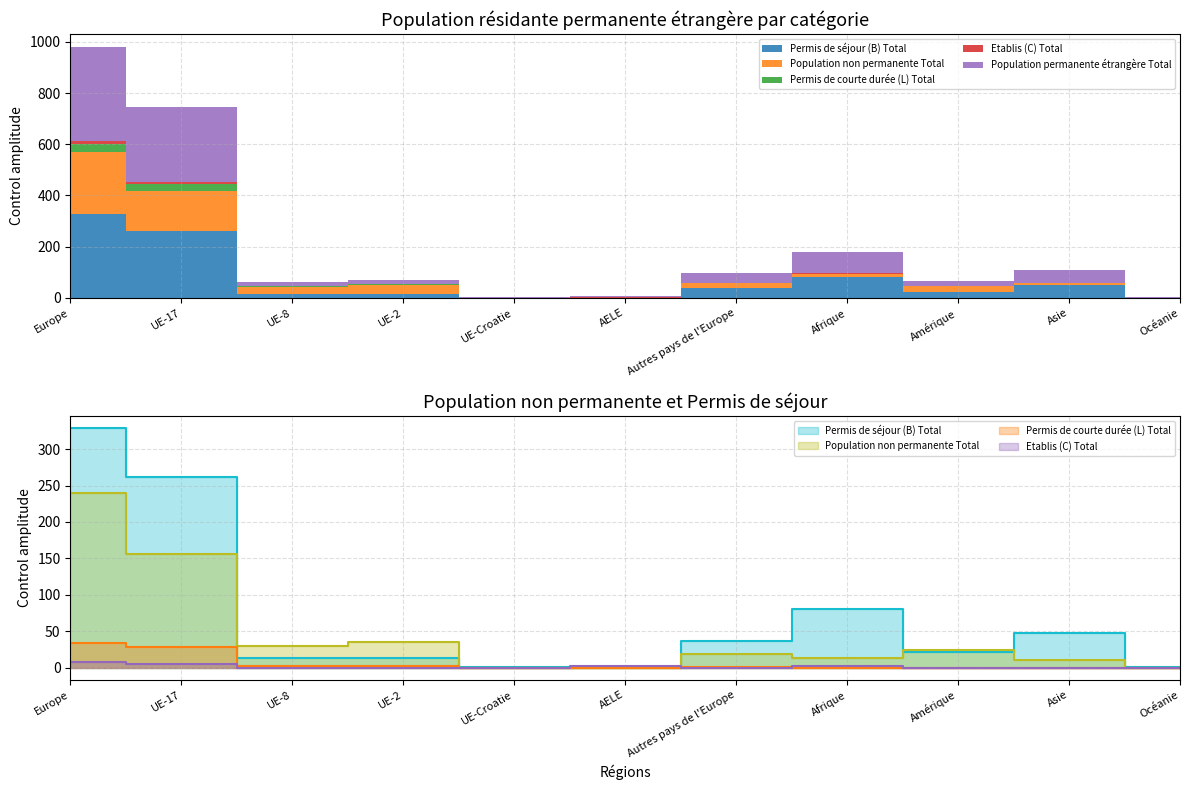

What is the average value of the Etablis (C) Total series?

2